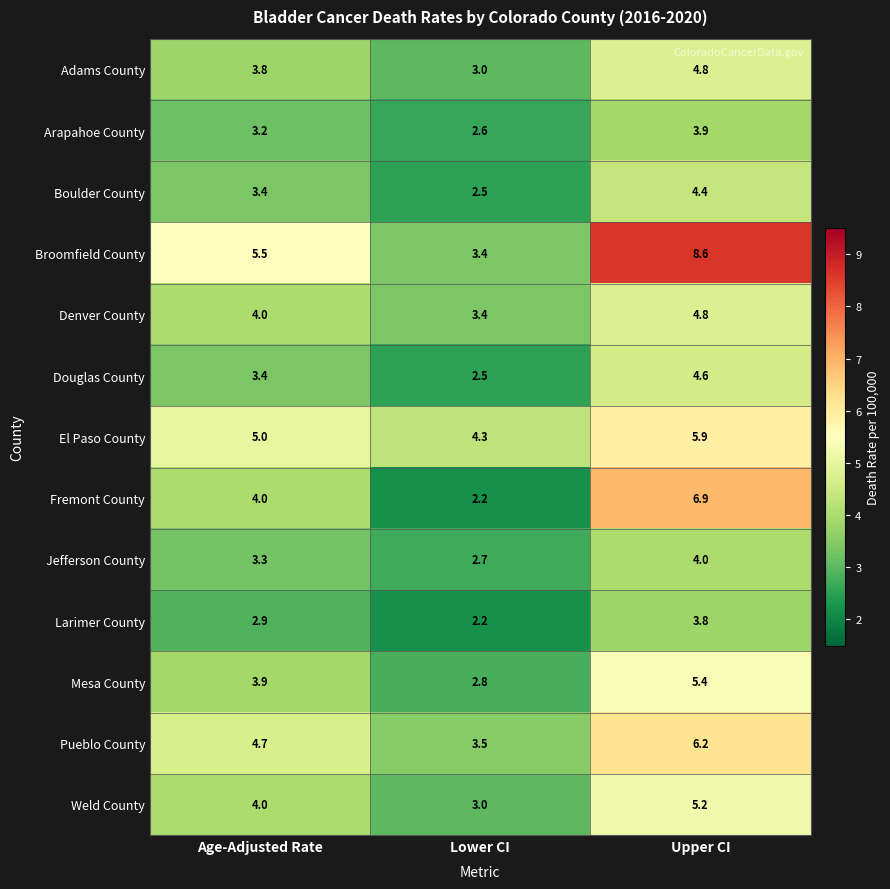

The value of Larimer County at Lower CI is 2.2. True or false?

True